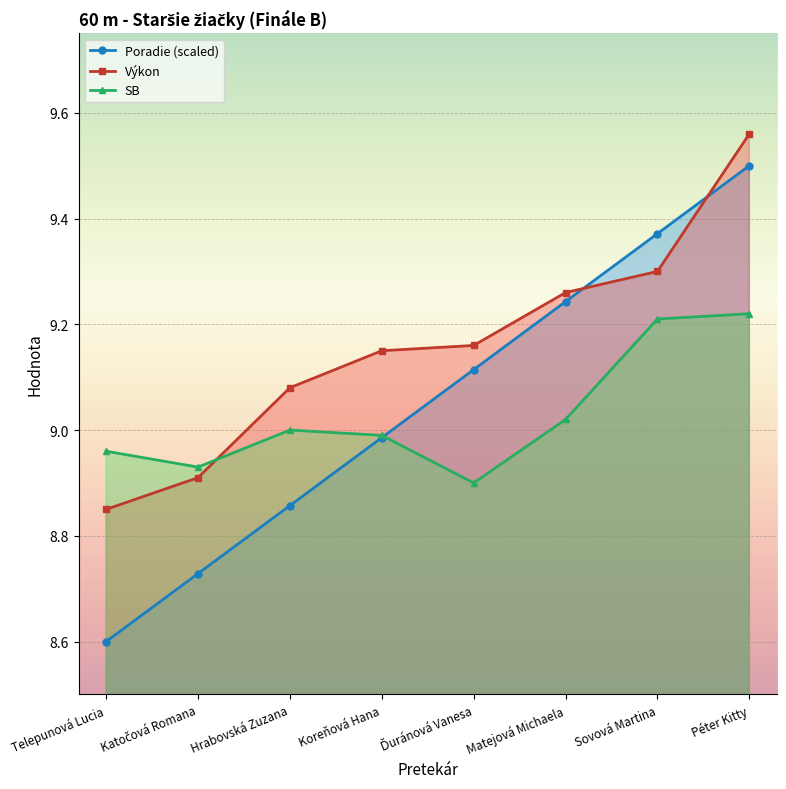

Which has a higher value, Koreňová Hana or Matejová Michaela?

Matejová Michaela